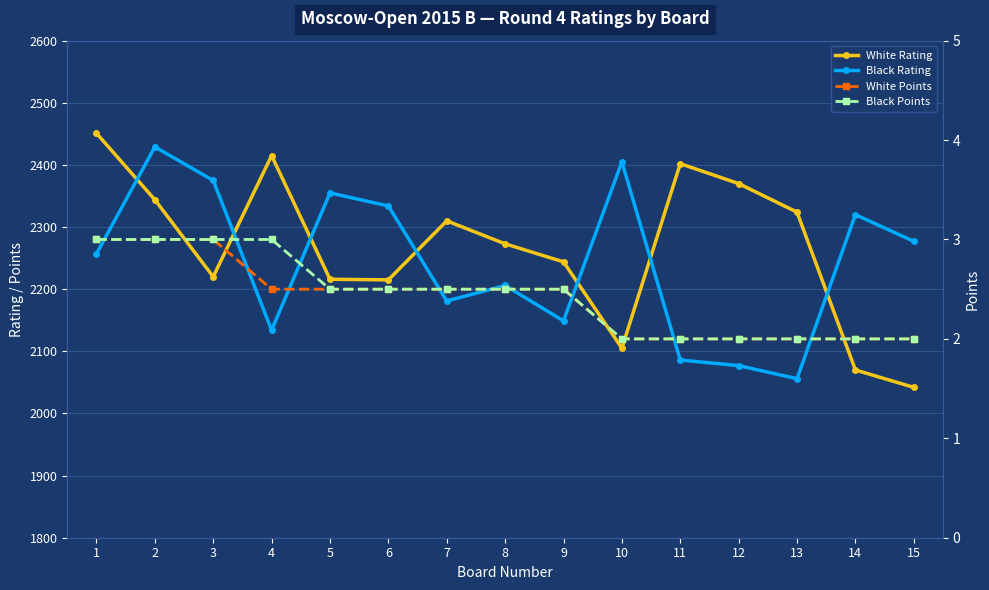

True or false: Black Rating has a value of 1216.4 at 5.

False